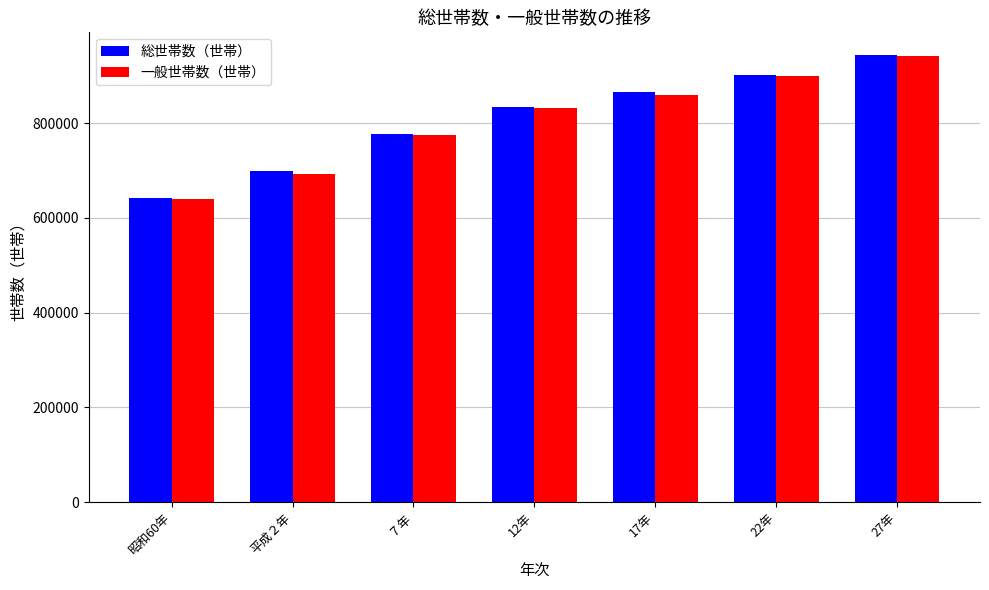

What position from the left is 17年?

5